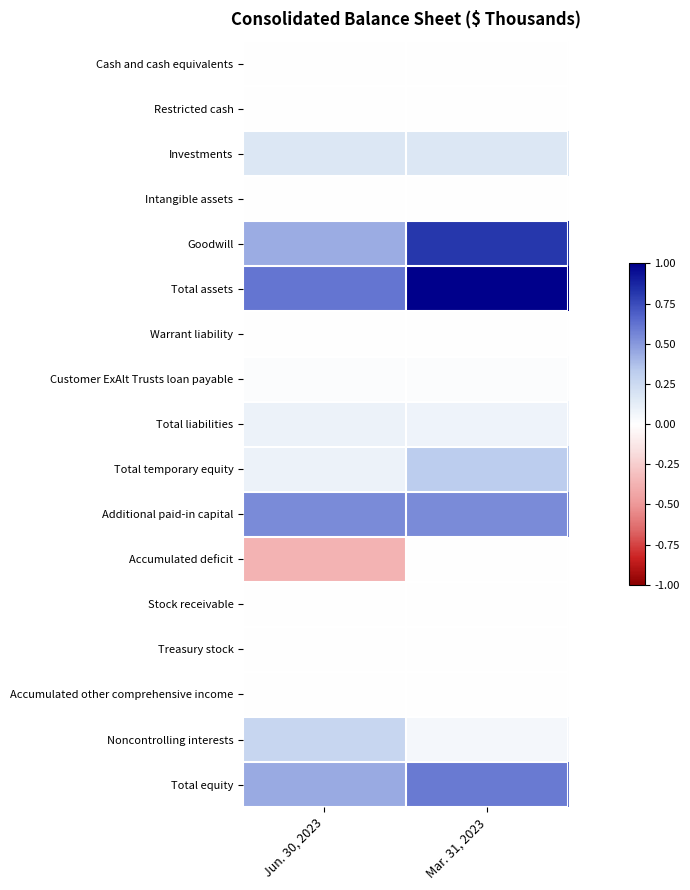

Which has a higher value, Mar. 31, 2023 or Jun. 30, 2023?

Mar. 31, 2023